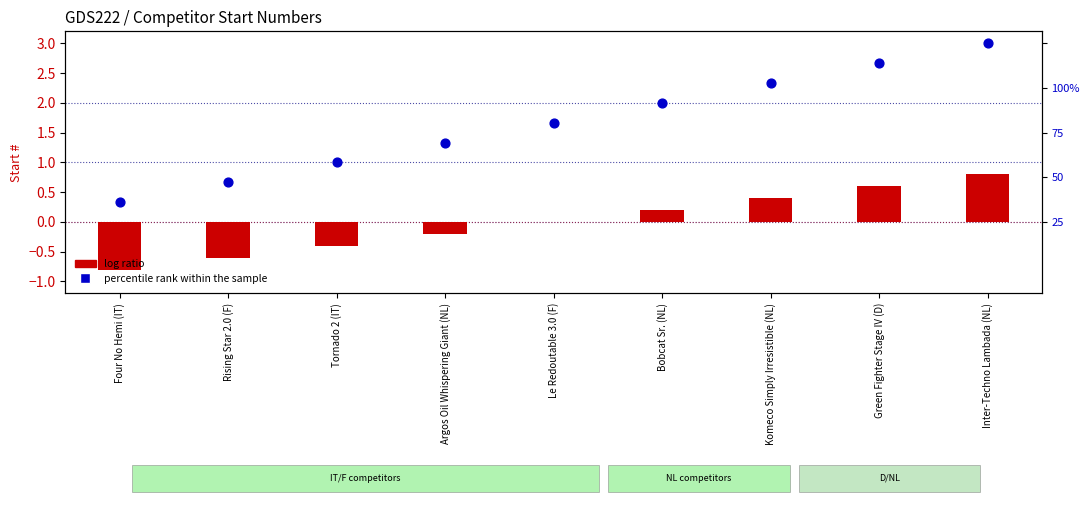

Which series has the widest spread of Y values?

percentile rank within the sample